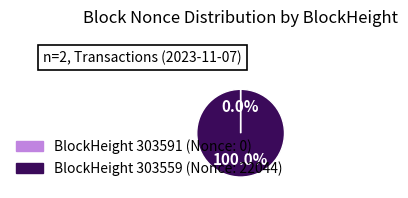

Is there any slice that represents more than half of the pie?

Yes